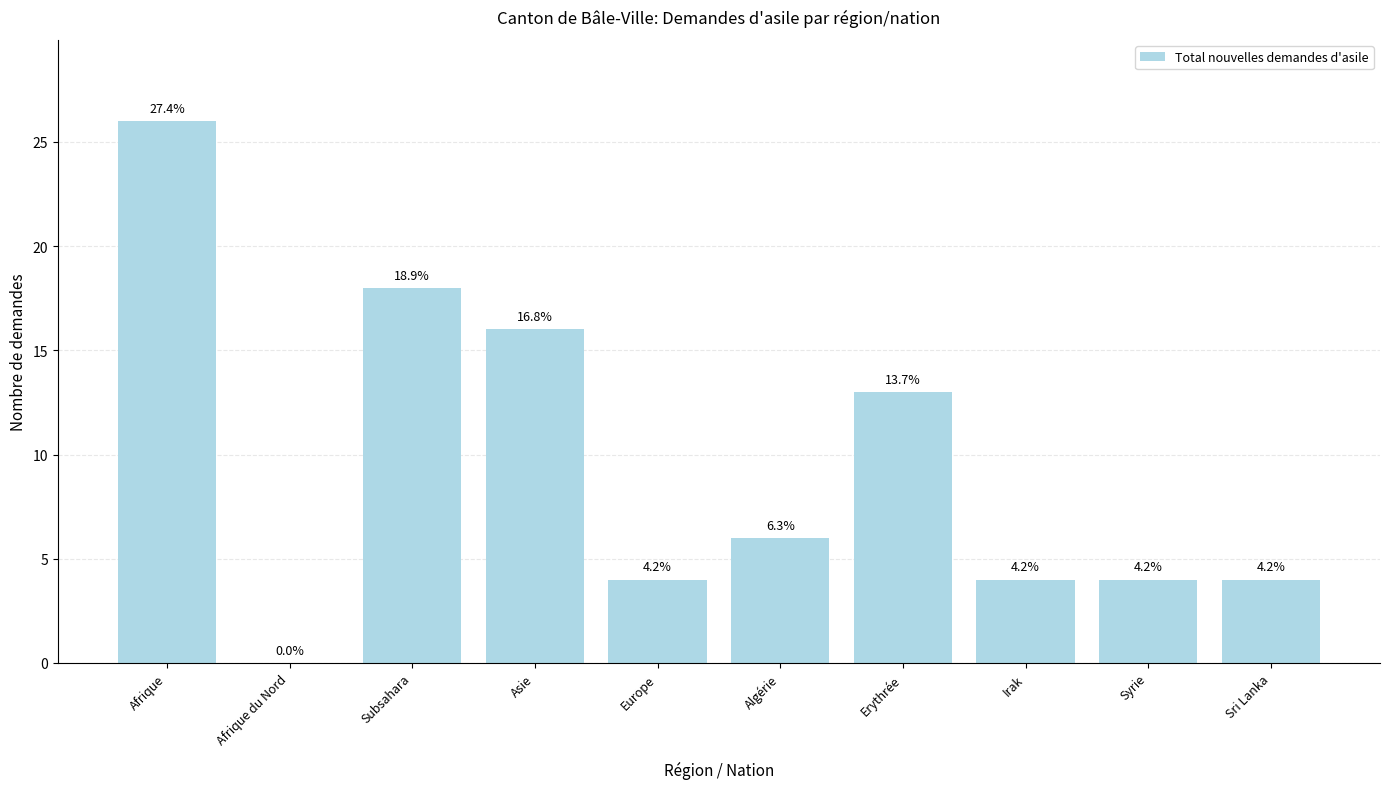

Is it true that the value at Afrique is 26?

True